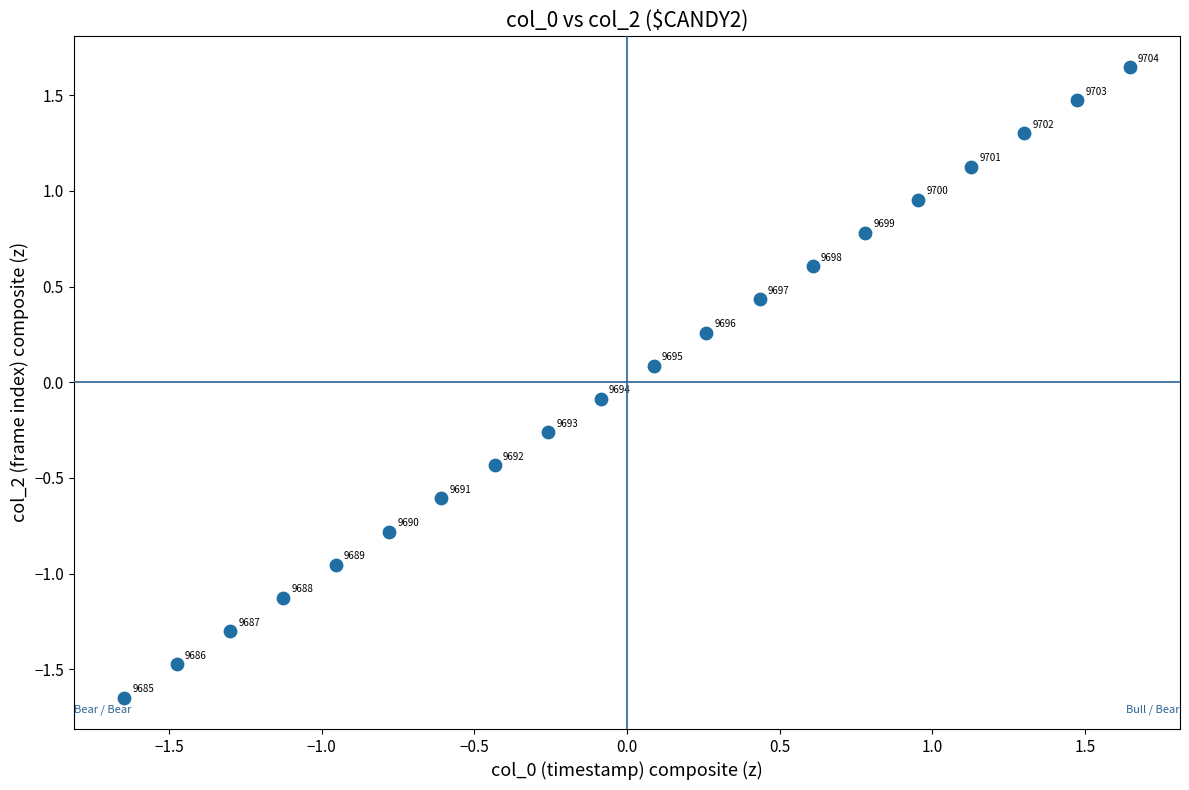

What is the range of X values (max minus min)?

3.3